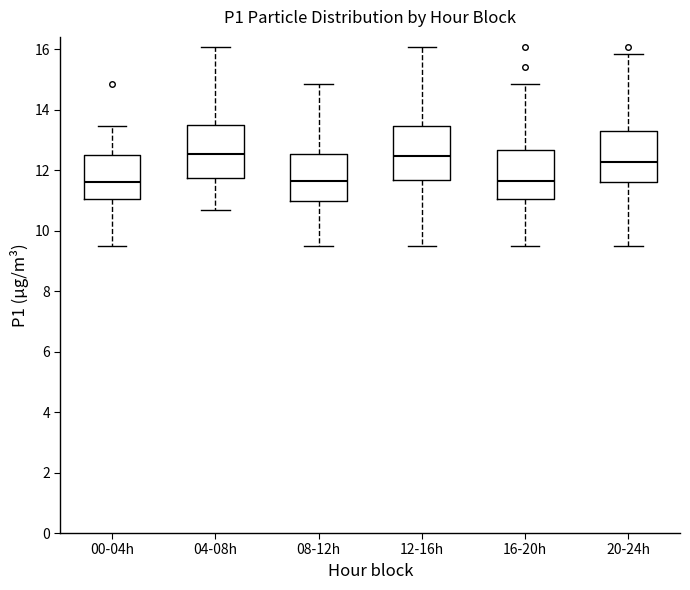

Reading left to right, read every box against the y-axis: the position of its median line, the range the box covers, and the ends of its whiskers. The values are not printed on the chart, so give them approximately, as read against the axis.

00-04h: median 11.6, box 11.0 to 12.4, whiskers 9.6 to 13.4
04-08h: median 12.6, box 11.8 to 13.6, whiskers 10.8 to 16.0
08-12h: median 11.6, box 11.0 to 12.6, whiskers 9.6 to 14.8
12-16h: median 12.4, box 11.6 to 13.4, whiskers 9.6 to 16.0
16-20h: median 11.6, box 11.0 to 12.6, whiskers 9.6 to 14.8
20-24h: median 12.2, box 11.6 to 13.4, whiskers 9.6 to 15.8